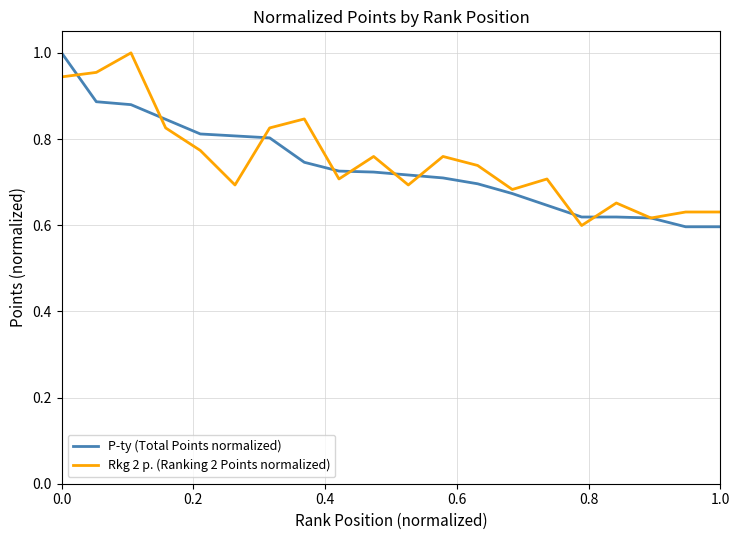

How many intersections are there between P-ty (Total Points normalized) and Rkg 2 p. (Ranking 2 Points normalized)?

11